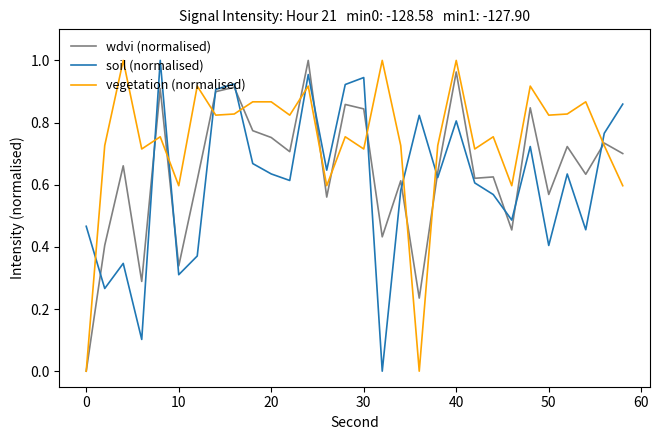

True or false: soil (normalised) and vegetation (normalised) intersect in this chart.

True